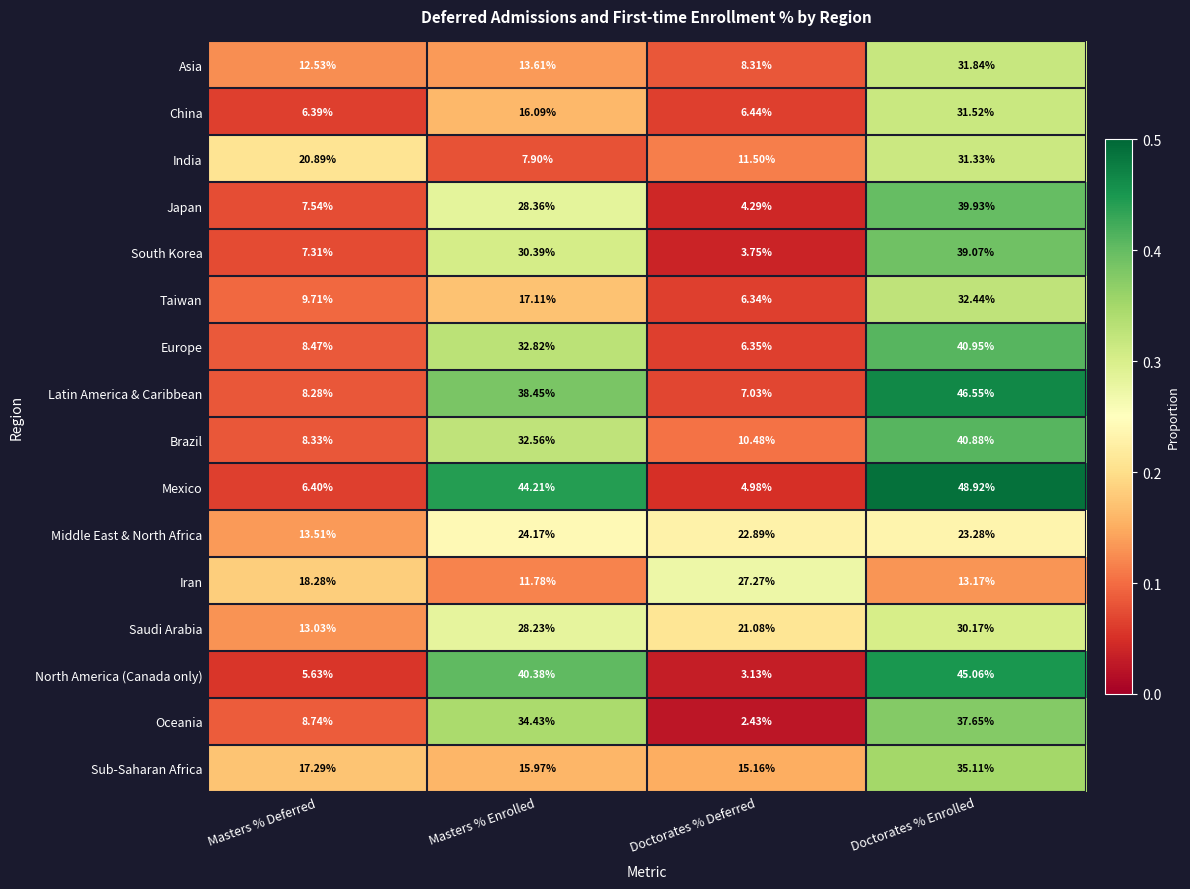

Between Masters % Deferred and Masters % Enrolled, which series saw the biggest shift?

Mexico